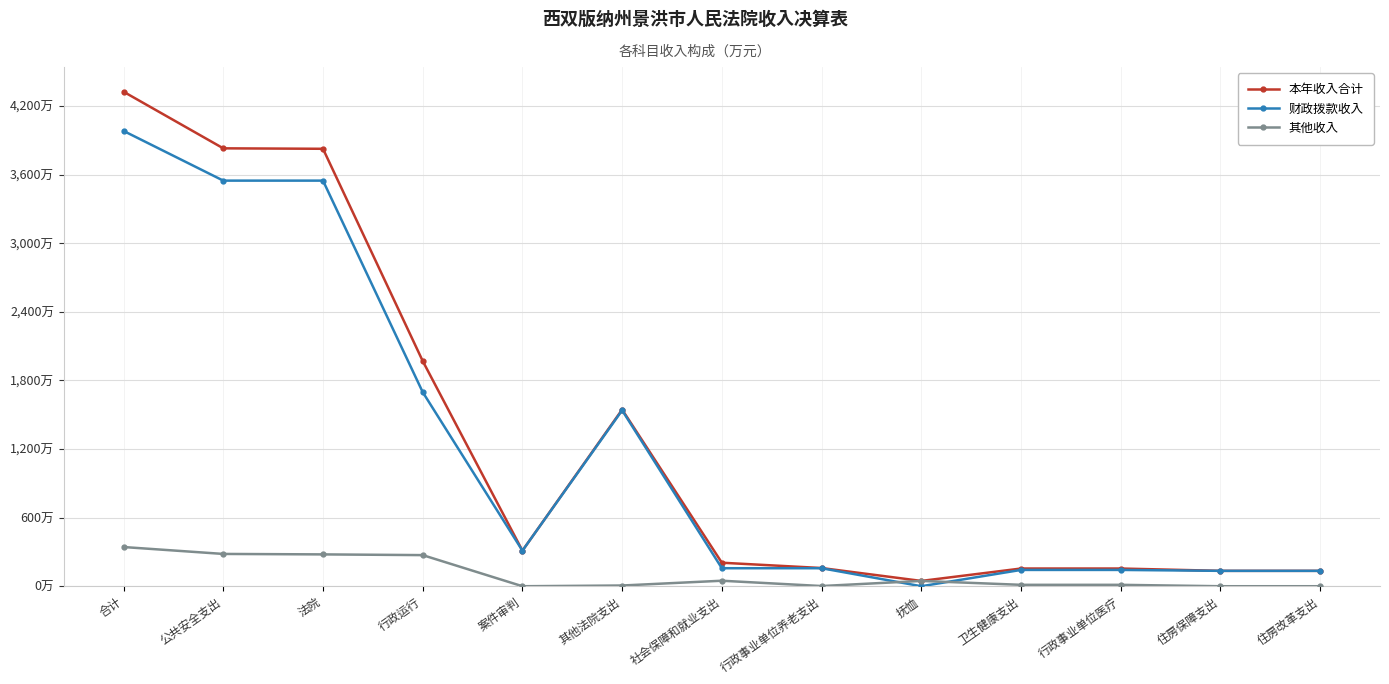

Where does the 其他收入 series first go above 12?

合计